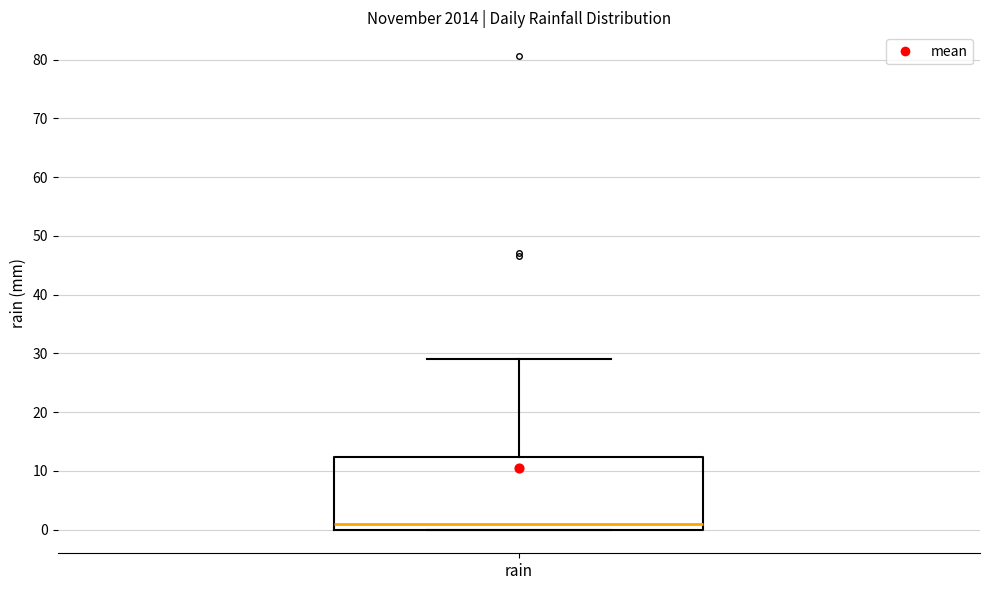

Where is the lower edge of the box for rain on the y-axis? The values are not printed on the chart, so give them approximately, as read against the axis.

0